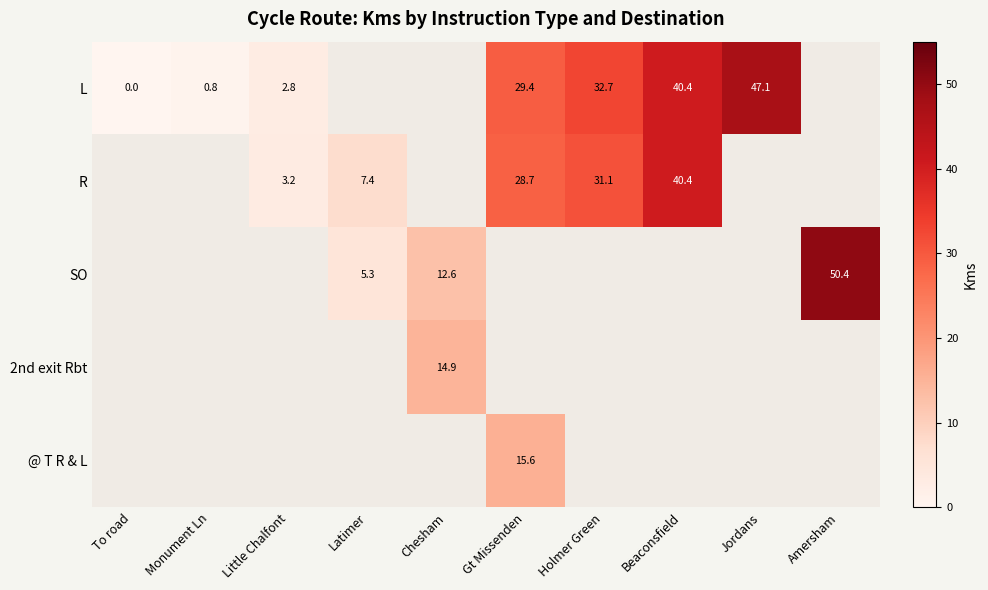

Is it true that SO equals 11.9 at Amersham?

False